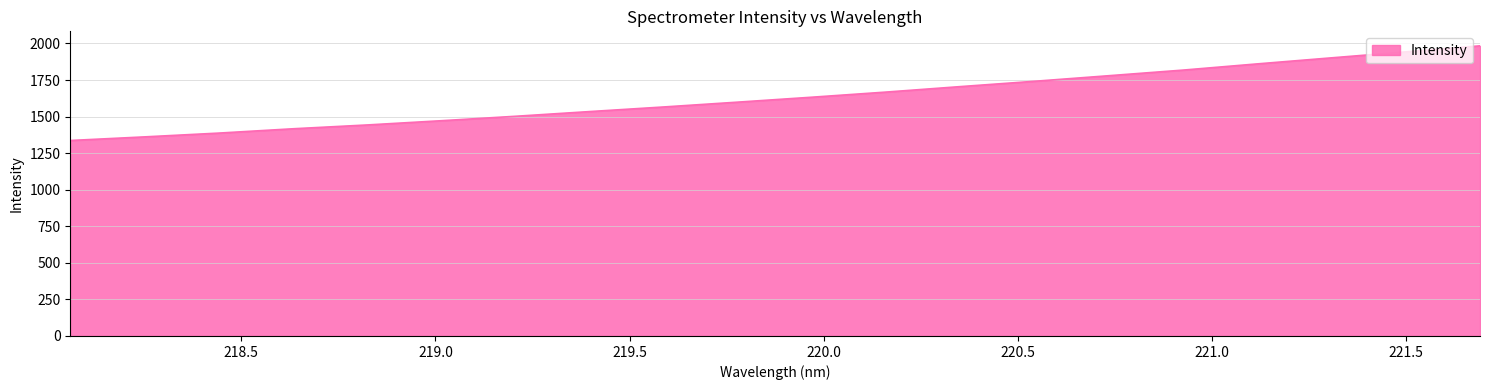

Does the chart display data point markers on the line(s)?

No